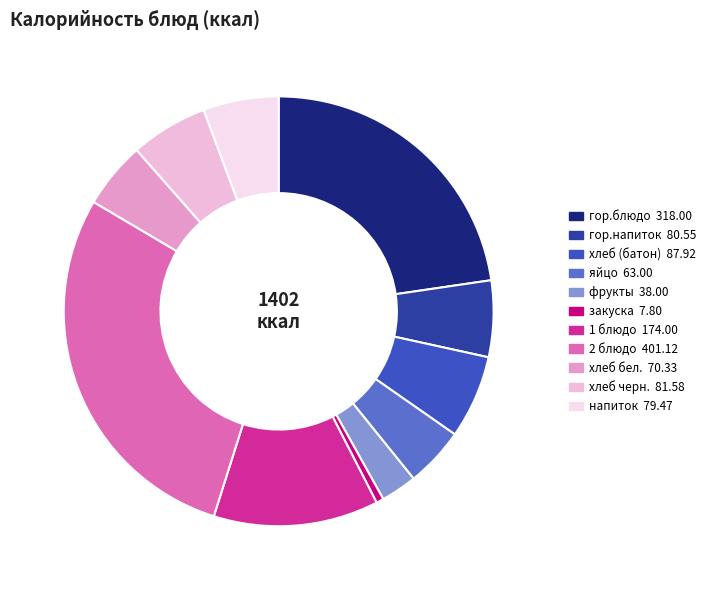

The хлеб бел. slice represents 1% of the pie. True or false?

False